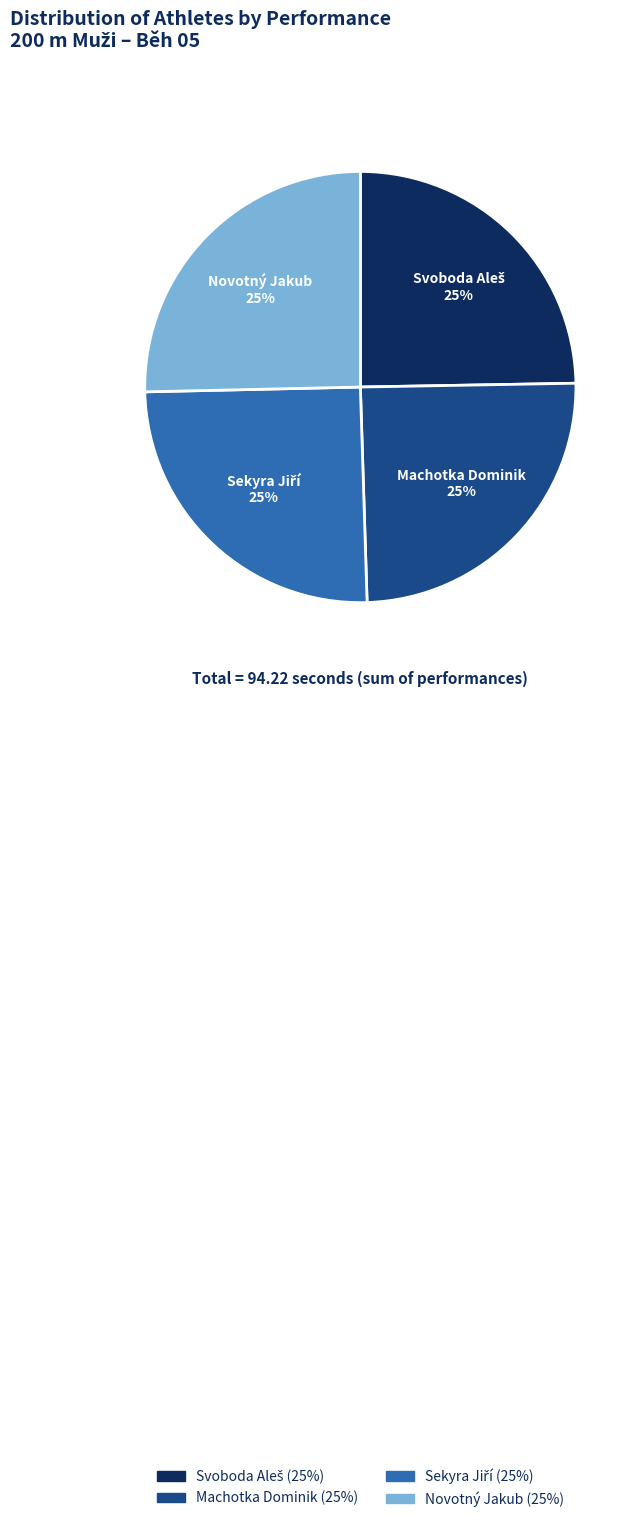

To the nearest percent, what portion does Novotný Jakub represent?

25%